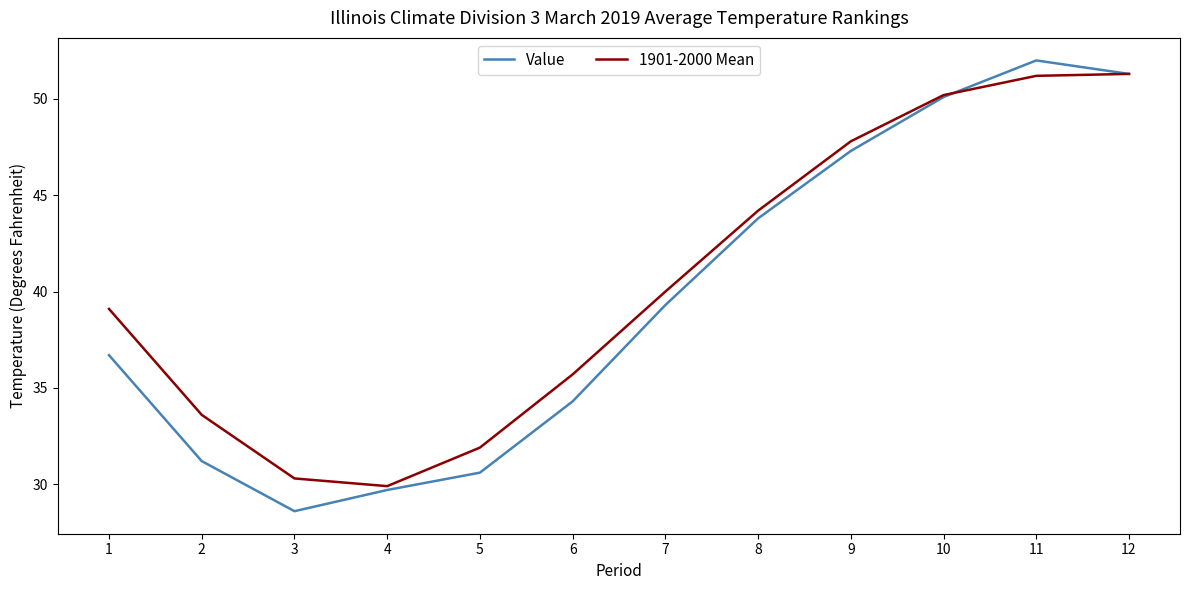

What is the sum of the Value values at 4 and 5?

60.3